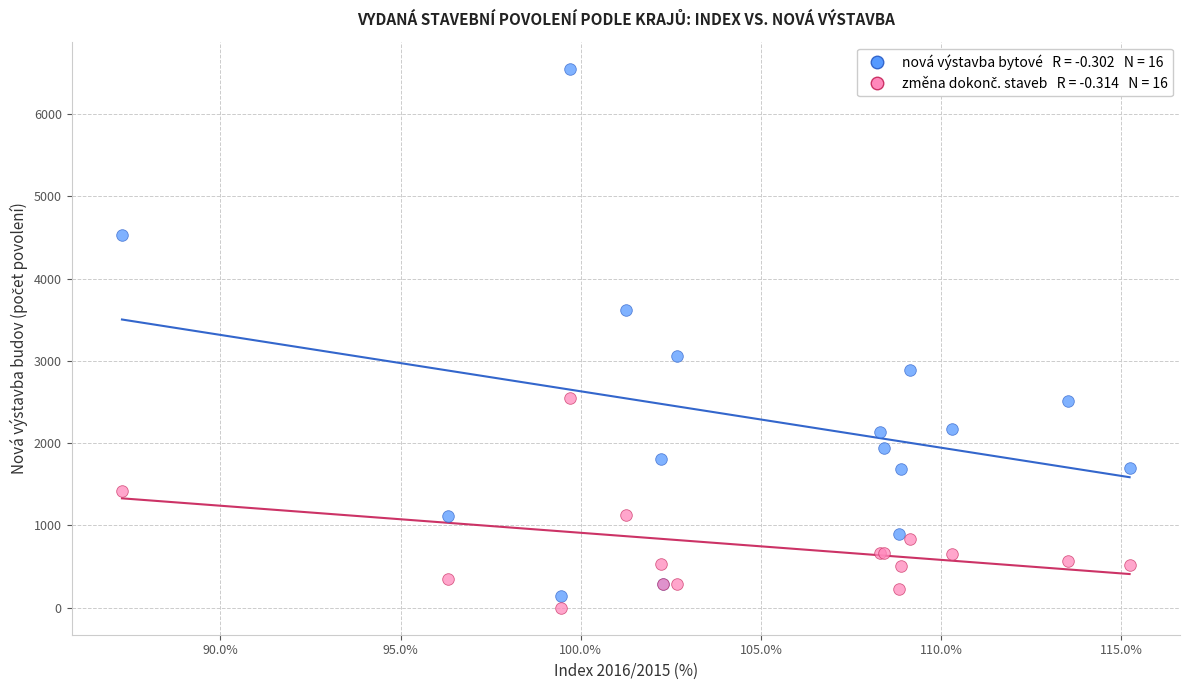

Across all series, what Y value is closest to 3275?

3056